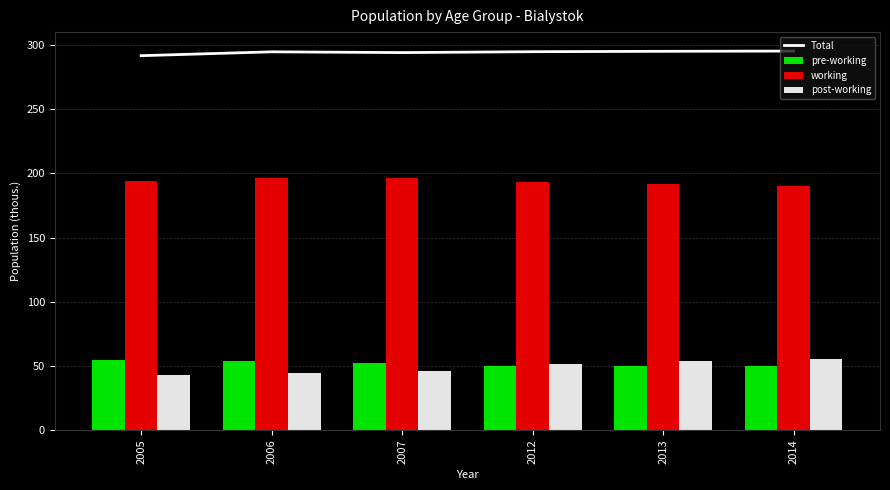

What is the value of the working bar at the 2nd from the left?

196.7